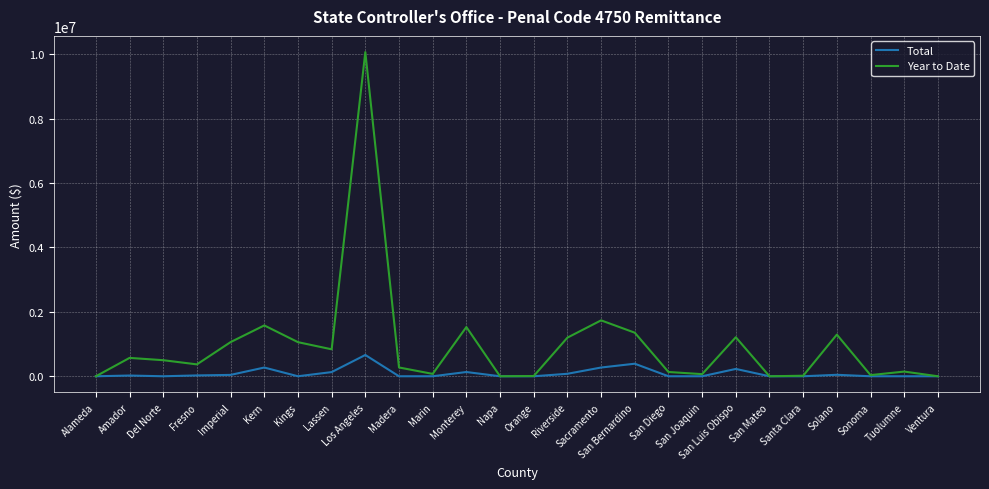

Does the chart have visible grid lines?

Yes